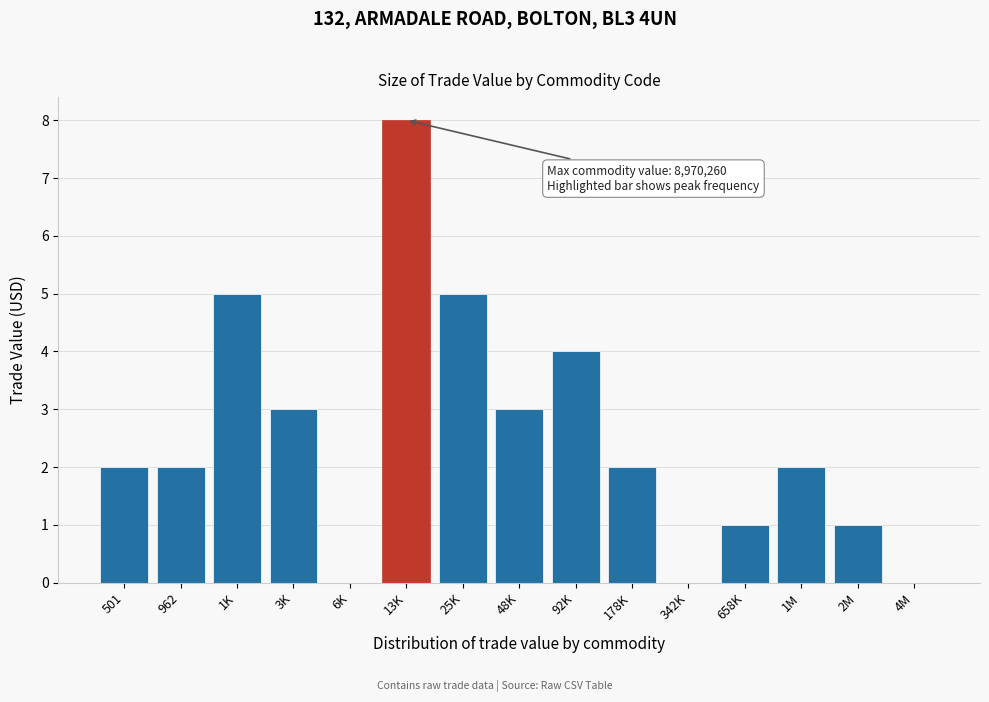

Reading left to right, what are all the values shown in this chart?

501=2	962=2	1K=5	3K=3	6K=0	13K=8	25K=5	48K=3	92K=4	178K=2	342K=0	658K=1	1M=2	2M=1	4M=0